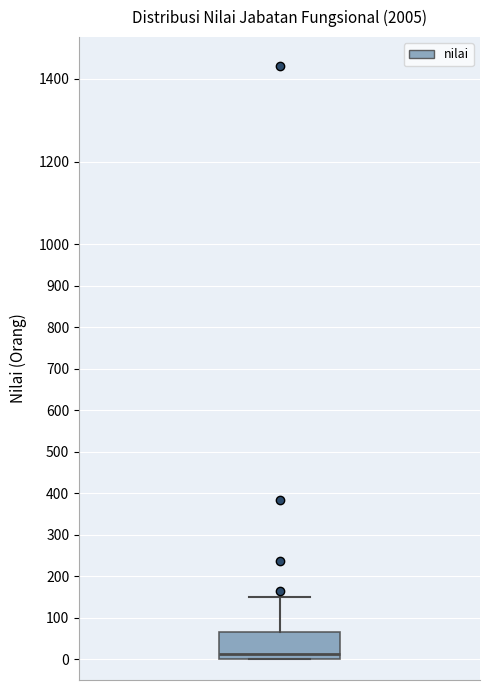

Where does the upper whisker of the box end on the y-axis? The values are not printed on the chart, so give them approximately, as read against the axis.

150